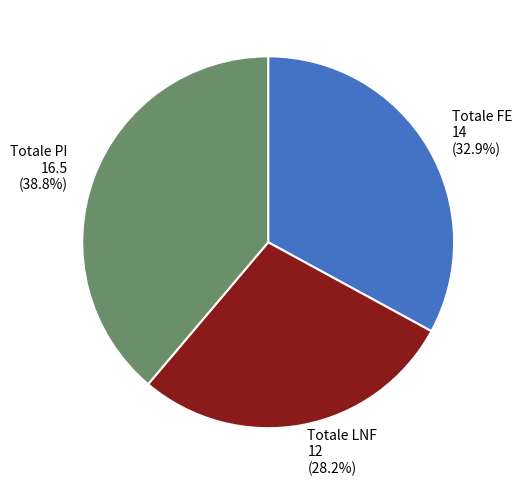

Approximately how many times larger is the value at Totale LNF compared to Totale FE?

0.9